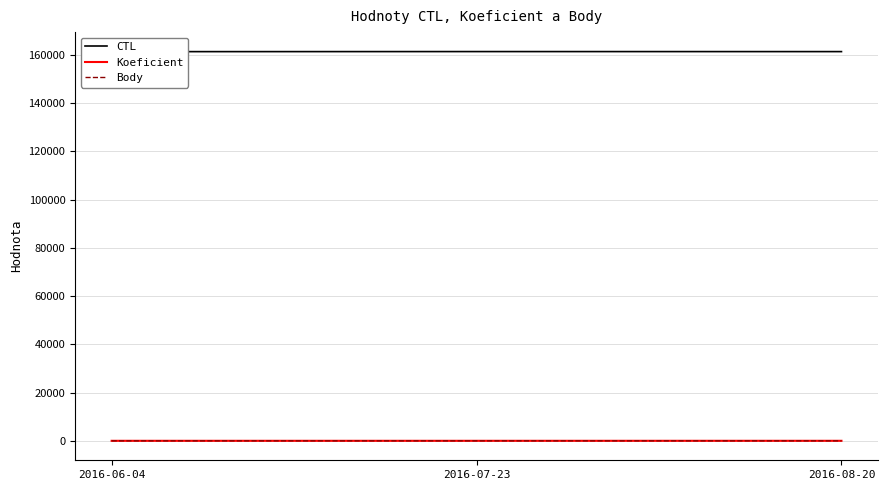

What are all the series names shown in the legend?

CTL, Koeficient, Body